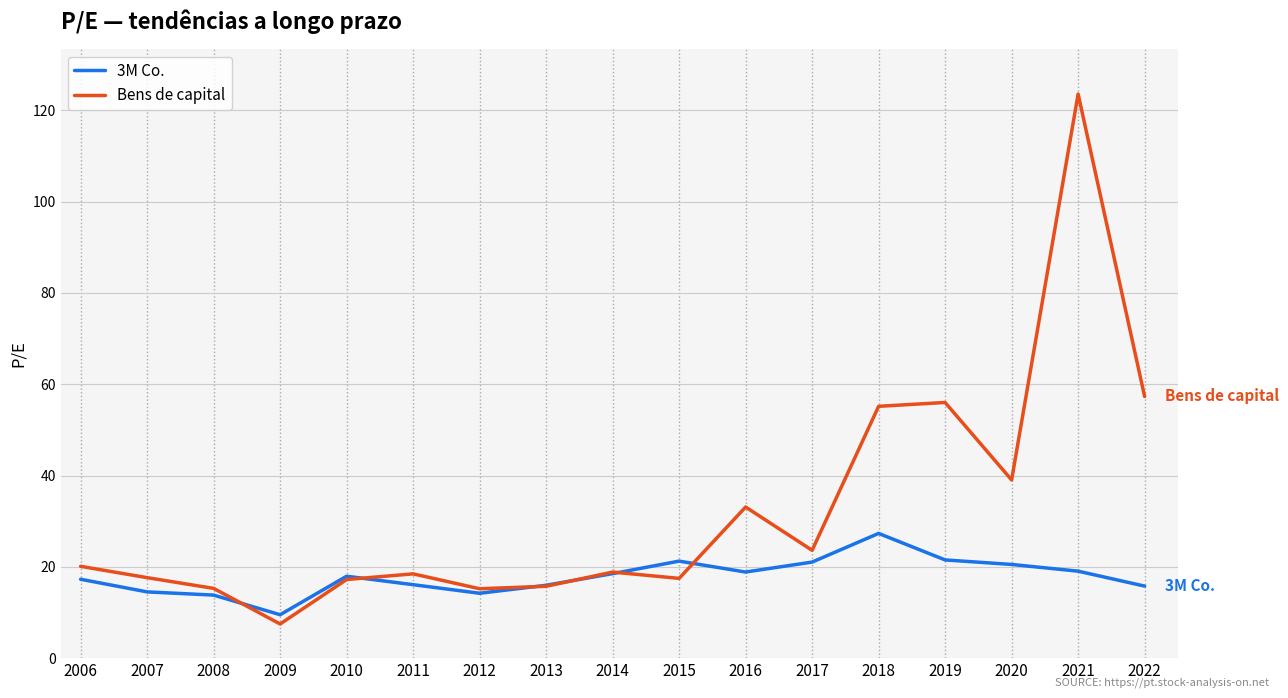

Which series ends up on top after the final intersection of Bens de capital and 3M Co.?

Bens de capital